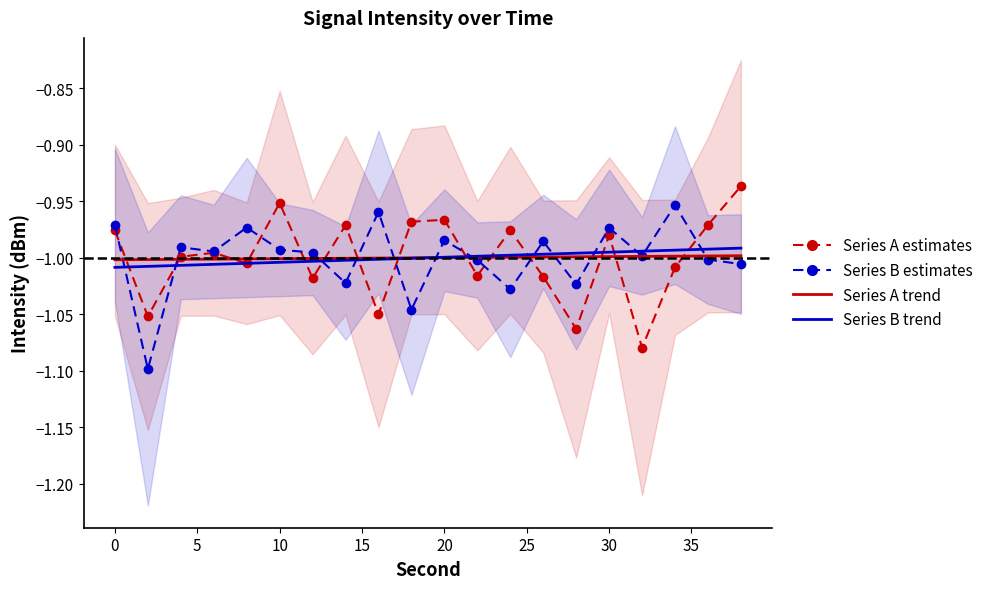

How many times do Series B estimates and Series B trend cross each other?

13